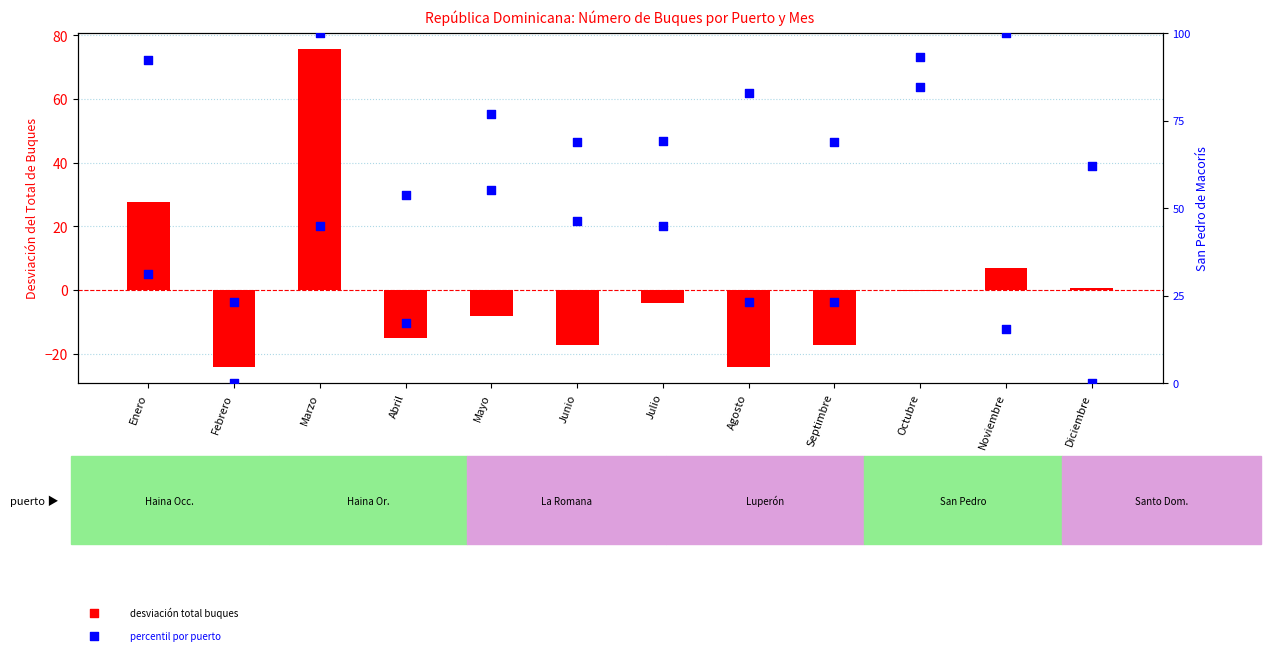

Which series contains the lowest Y value?

Total de Buques (desviación)